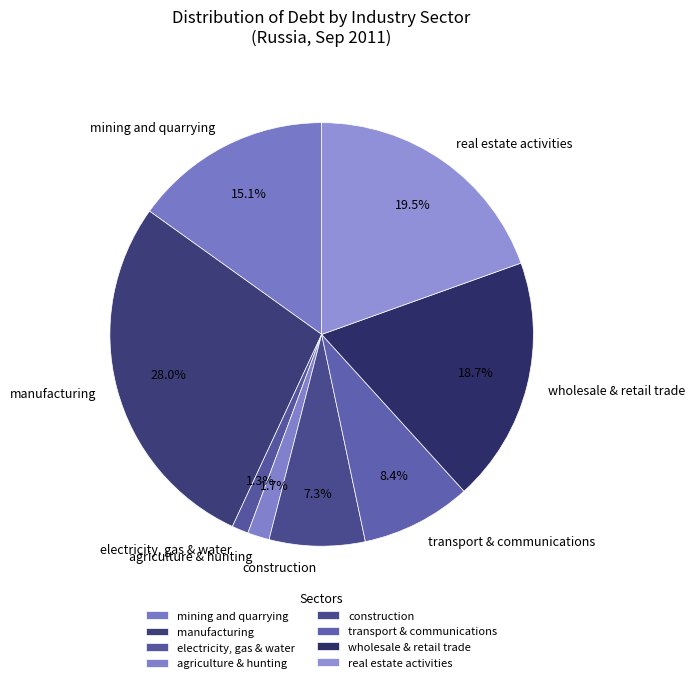

Which slice is the largest?

manufacturing